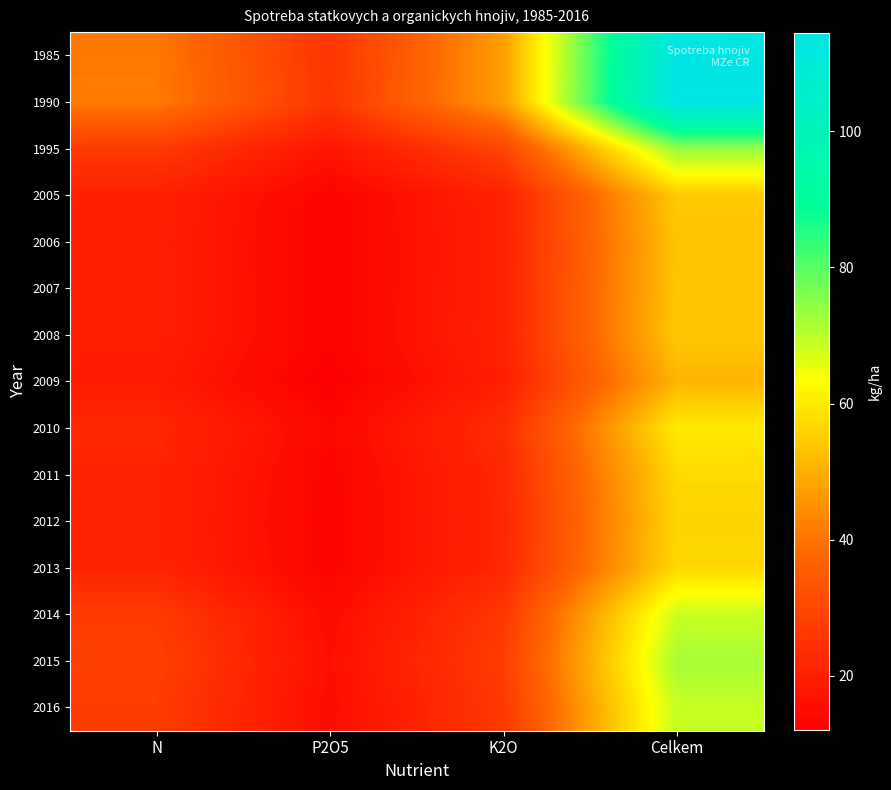

At which category does the chart reach its minimum across all series?

P2O5